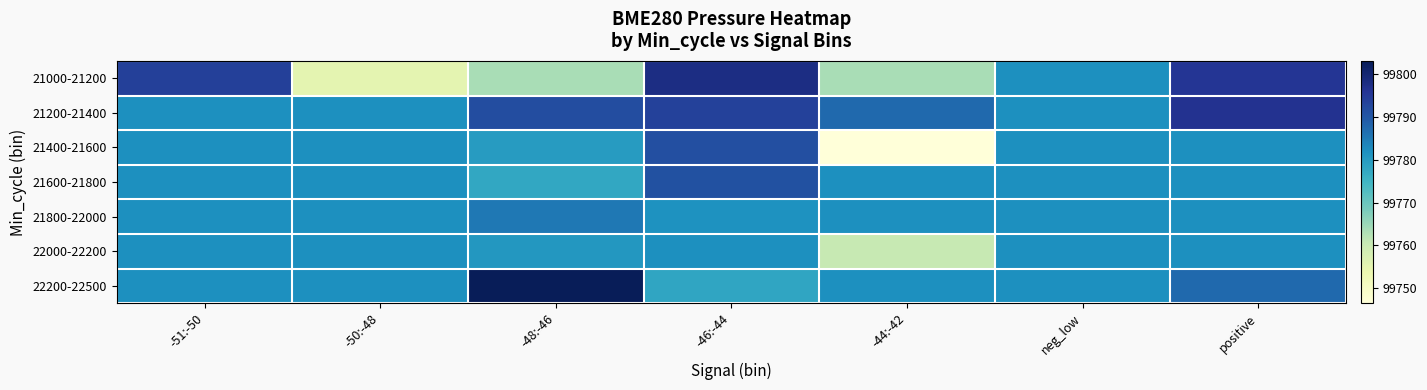

How many data points does each series have?

7